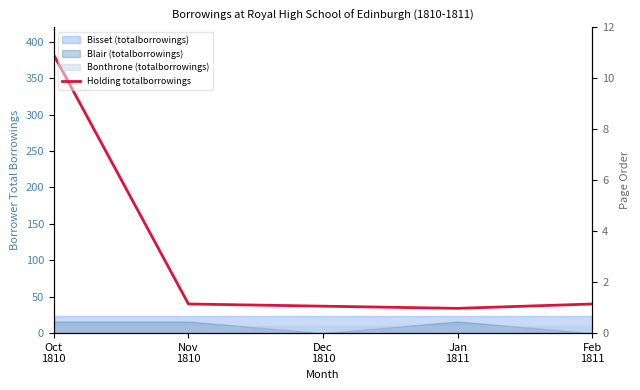

How many points are lower than both their immediate neighbors (excluding endpoints)?

1